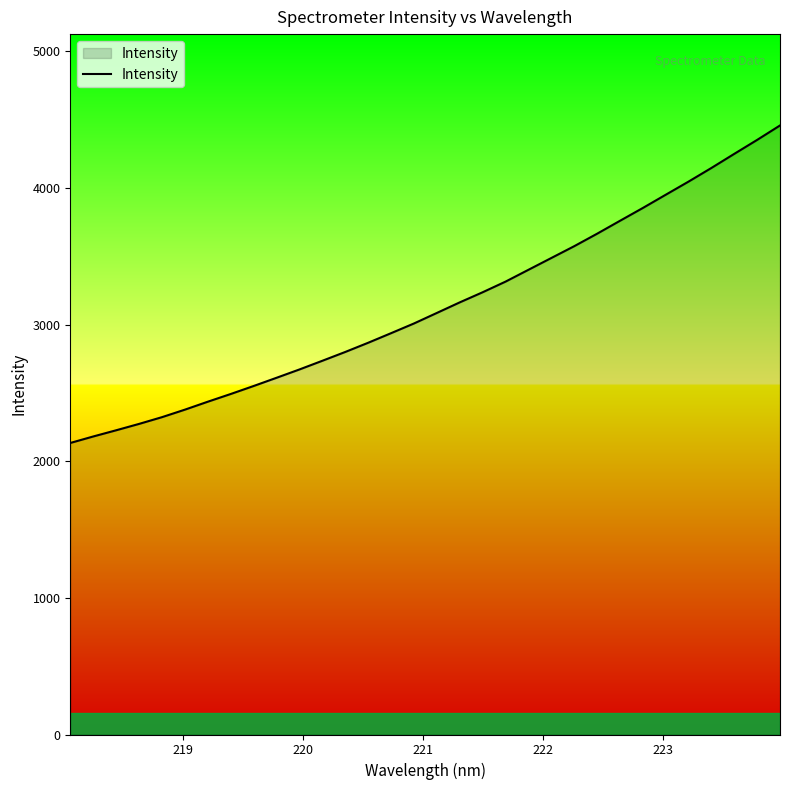

What is the maximum value shown in the chart?

4456.9